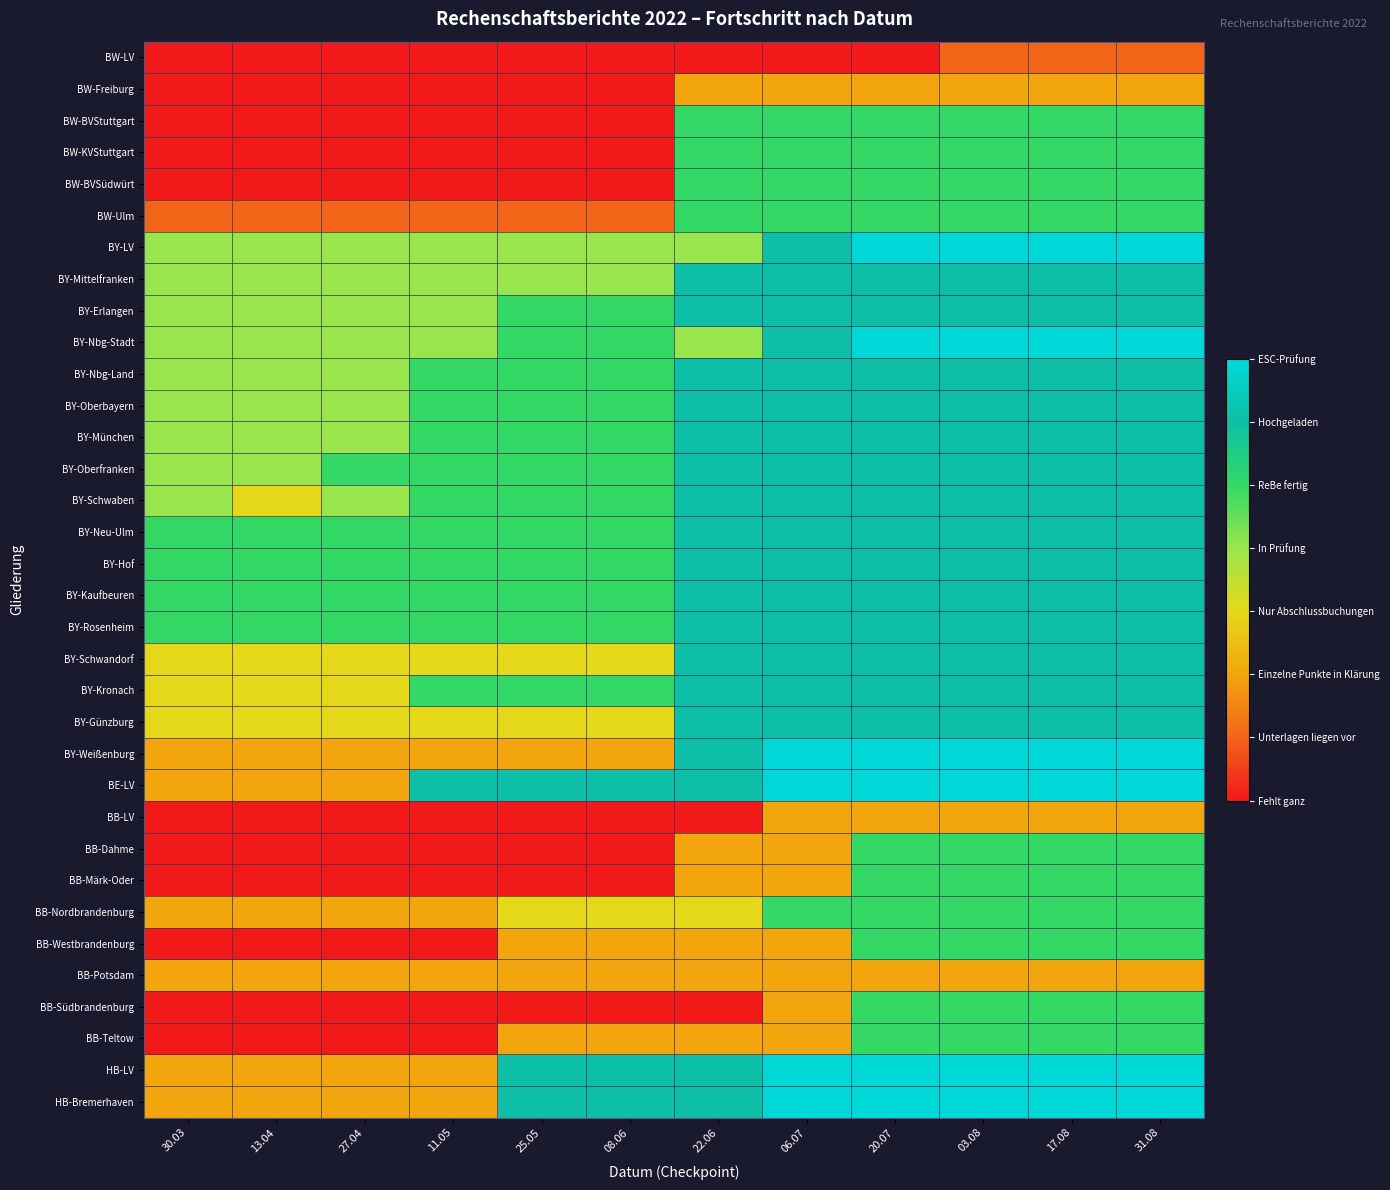

What is the difference between the highest and lowest values at 31.08?

6